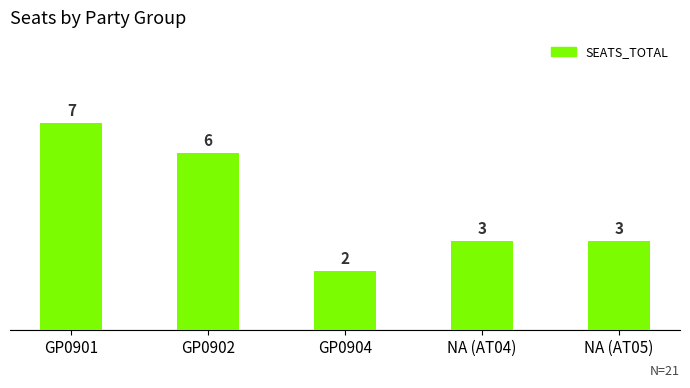

Reading left to right, transcribe all the data shown in this chart.

GP0901=7	GP0902=6	GP0904=2	NA (AT04)=3	NA (AT05)=3